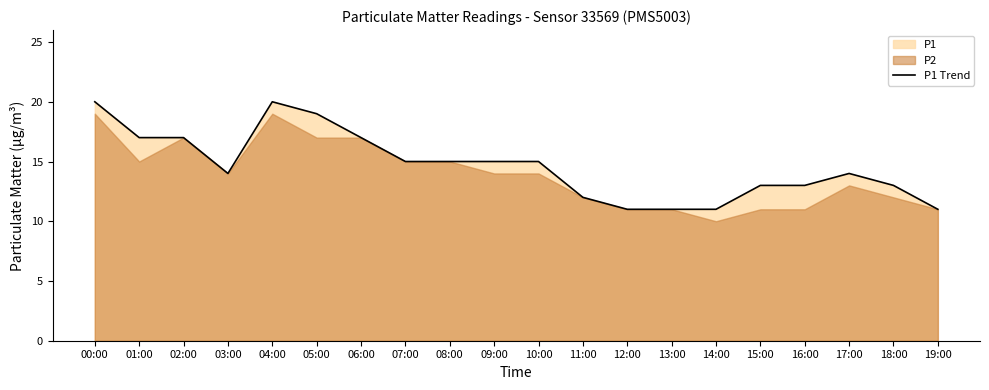

Rank the categories by value from highest to lowest.

00:00, 04:00, 05:00, 01:00, 02:00, 06:00, 07:00, 08:00, 09:00, 10:00, 03:00, 17:00, 15:00, 16:00, 18:00, 11:00, 12:00, 13:00, 14:00, 19:00